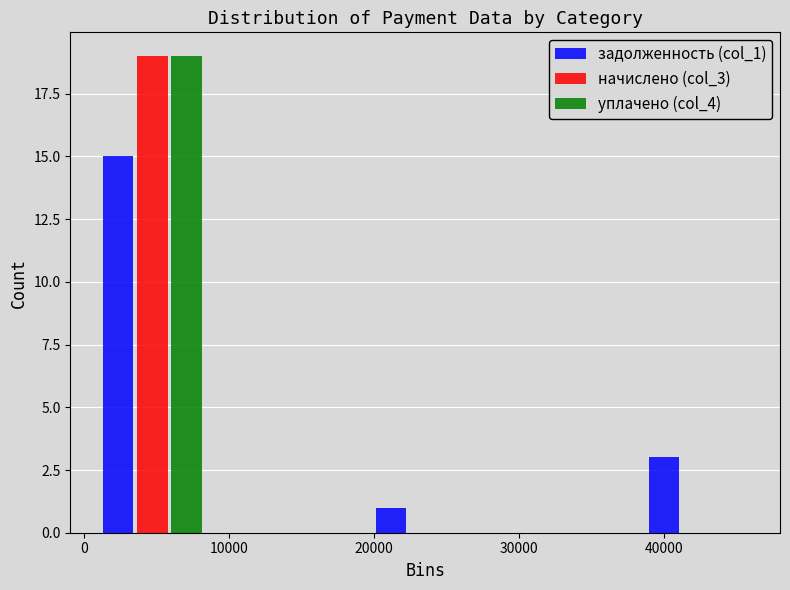

Reading left to right, transcribe this chart: for each range on the x-axis, give the height of each series' bar. Neither the bar edges nor the heights are printed on the chart, so give them approximately, as read against the axes.

0 to 9000: задолженность (col_1)=15	начислено (col_3)=19	уплачено (col_4)=19
9000 to 19000: задолженность (col_1)=0	начислено (col_3)=0	уплачено (col_4)=0
19000 to 28000: задолженность (col_1)=1	начислено (col_3)=0	уплачено (col_4)=0
28000 to 38000: задолженность (col_1)=0	начислено (col_3)=0	уплачено (col_4)=0
38000 to 47000: задолженность (col_1)=3	начислено (col_3)=0	уплачено (col_4)=0